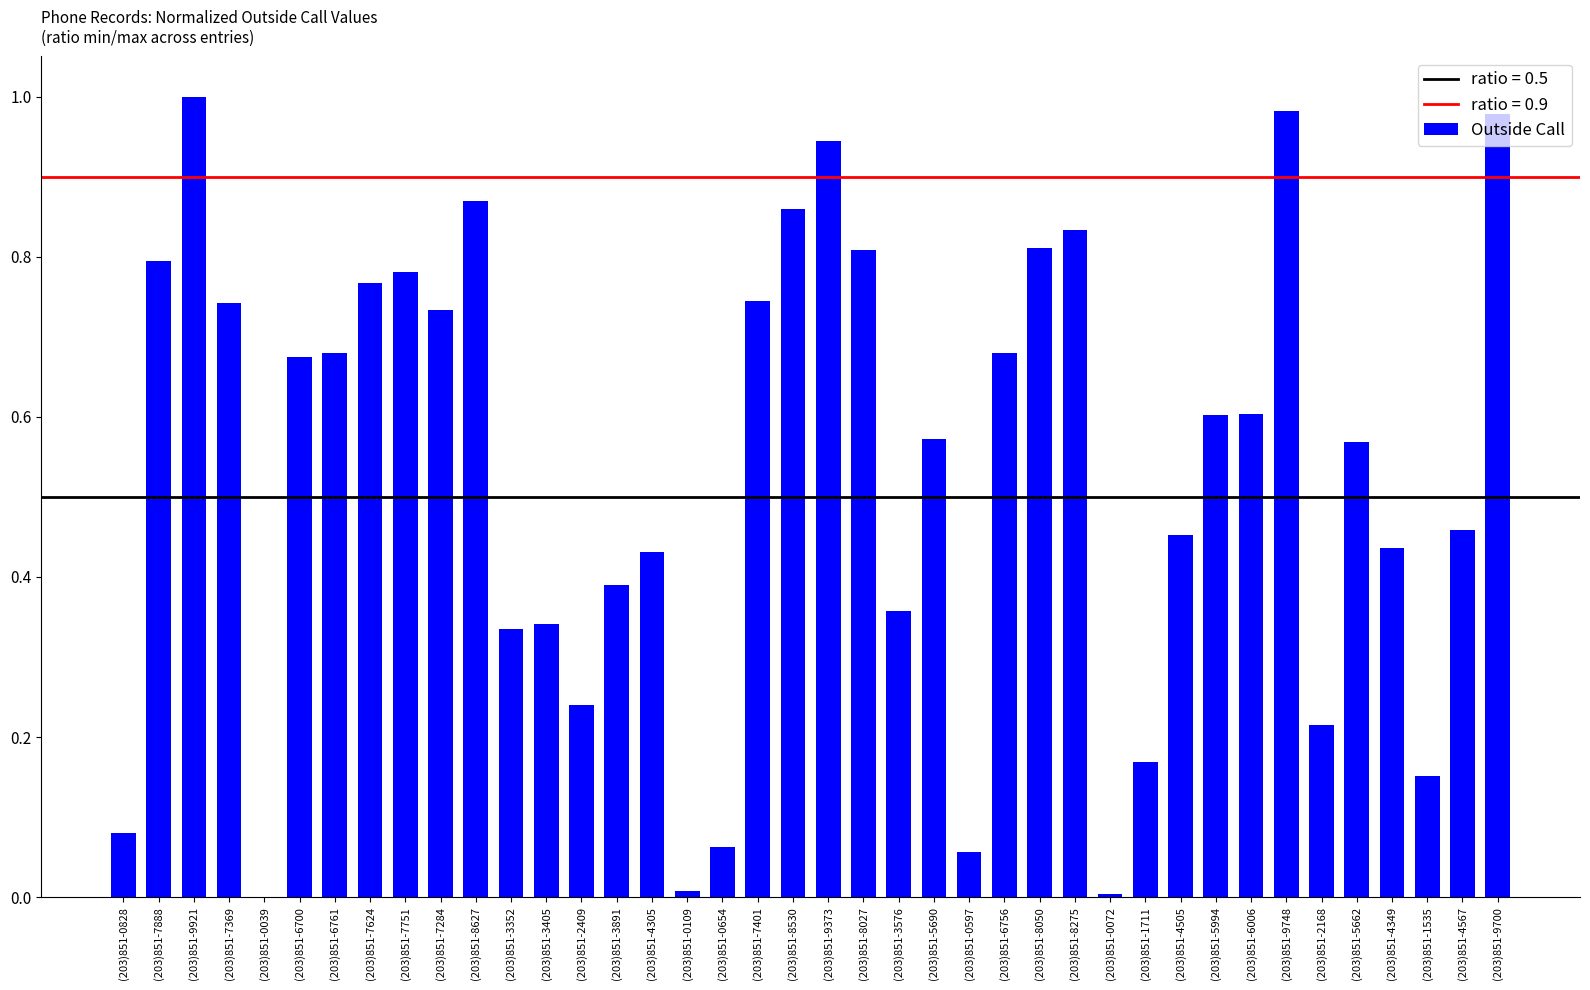

Between (203)851-9373 and (203)851-4505, which is larger?

(203)851-9373